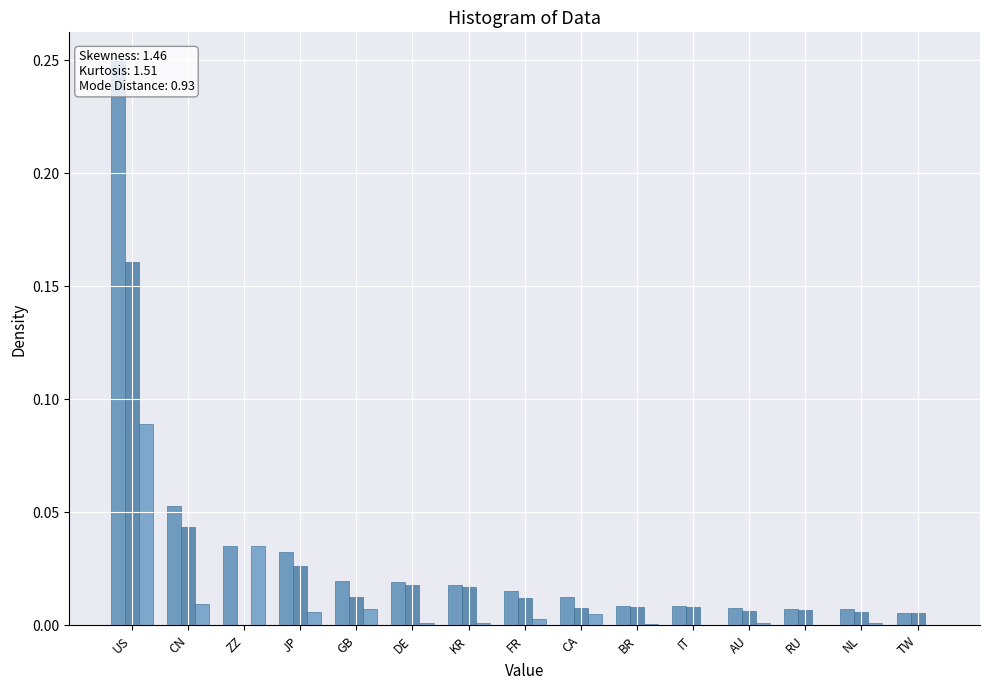

What is the value of the Unadvertised /32s bar at the 1st from the left?

0.1